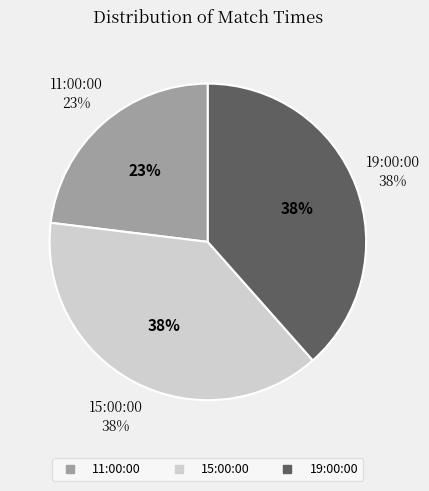

To the nearest percent, what percentage of the pie is 11:00:00?

23%